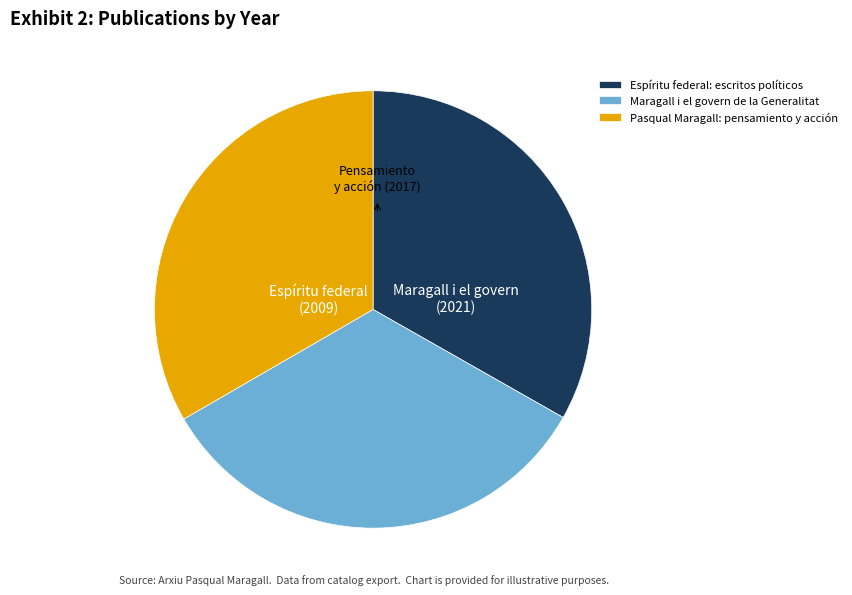

What is the ratio of the value at Maragall i el govern de la Generalitat to the value at Espíritu federal: escritos políticos?

1.0